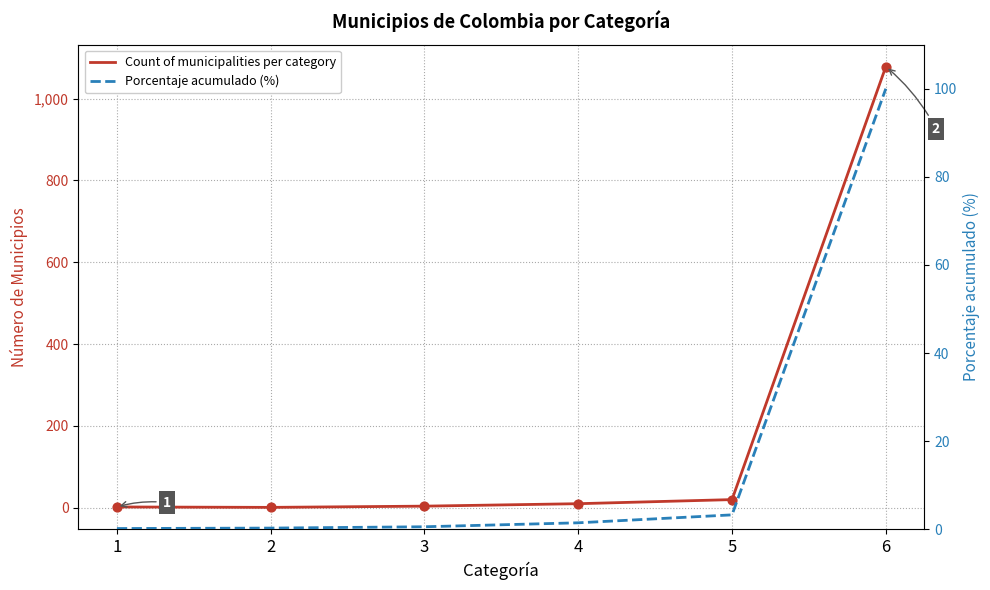

At how many categories does at least one series exceed 1025?

1